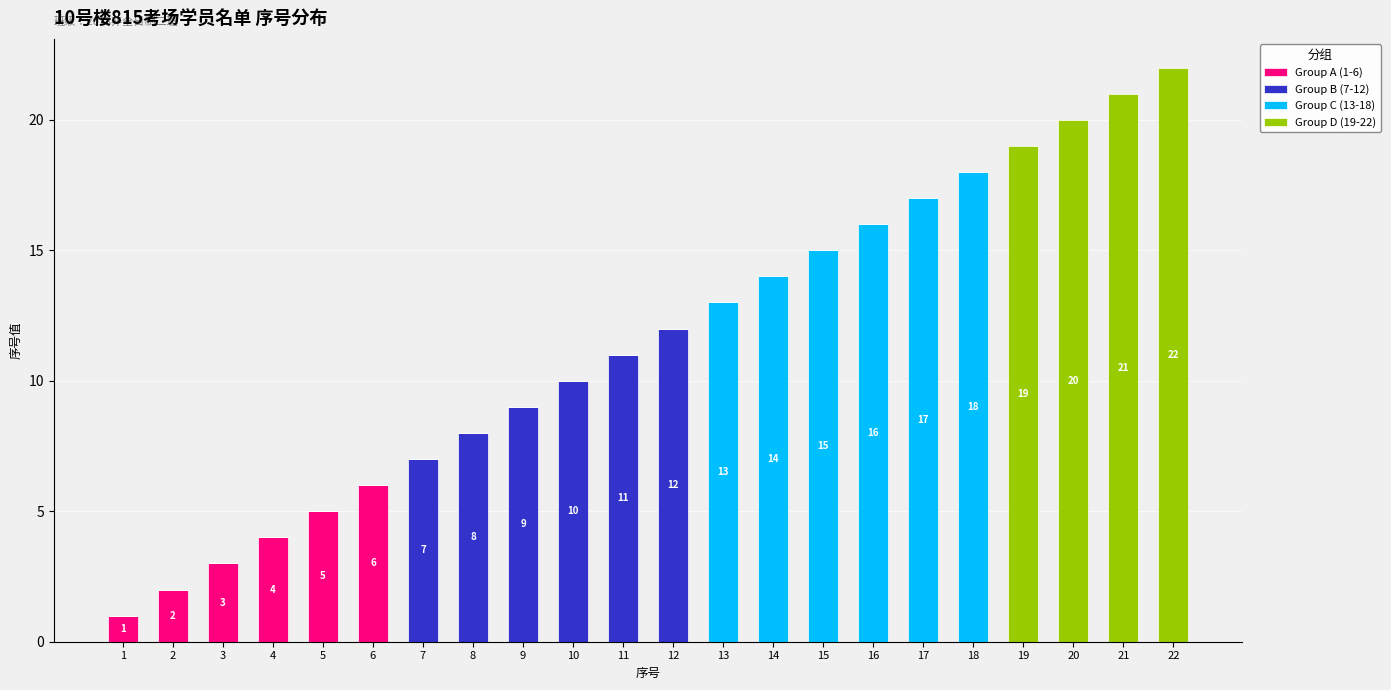

True or false: Group A (1-6) has a value of 0 at 7.

True